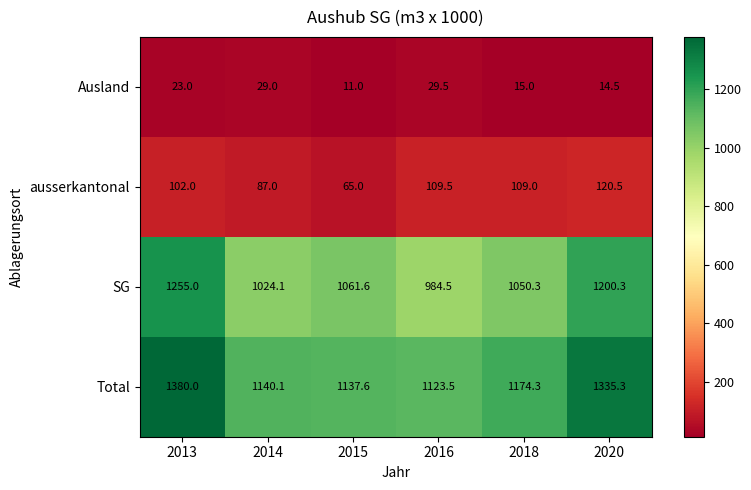

At 2013, list the series in order from largest to smallest.

Total, SG, ausserkantonal, Ausland